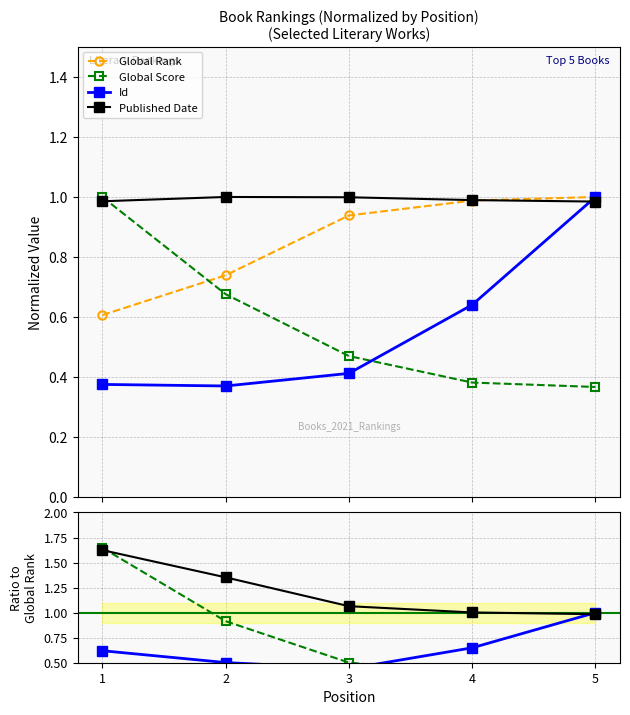

What is the difference between the maximum and minimum values in the Global Rank series?

0.4